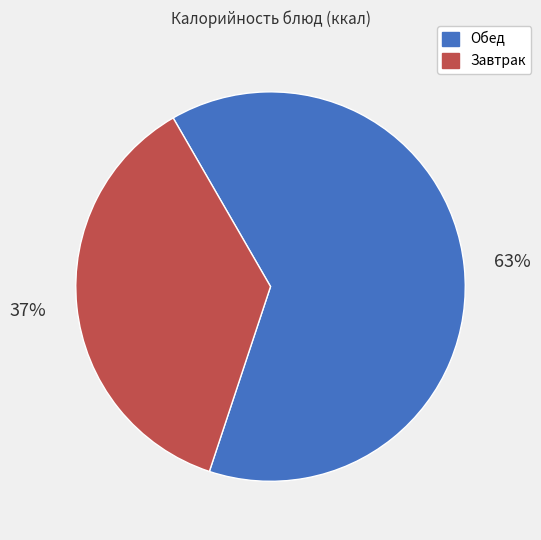

How many segments does this pie chart have?

2